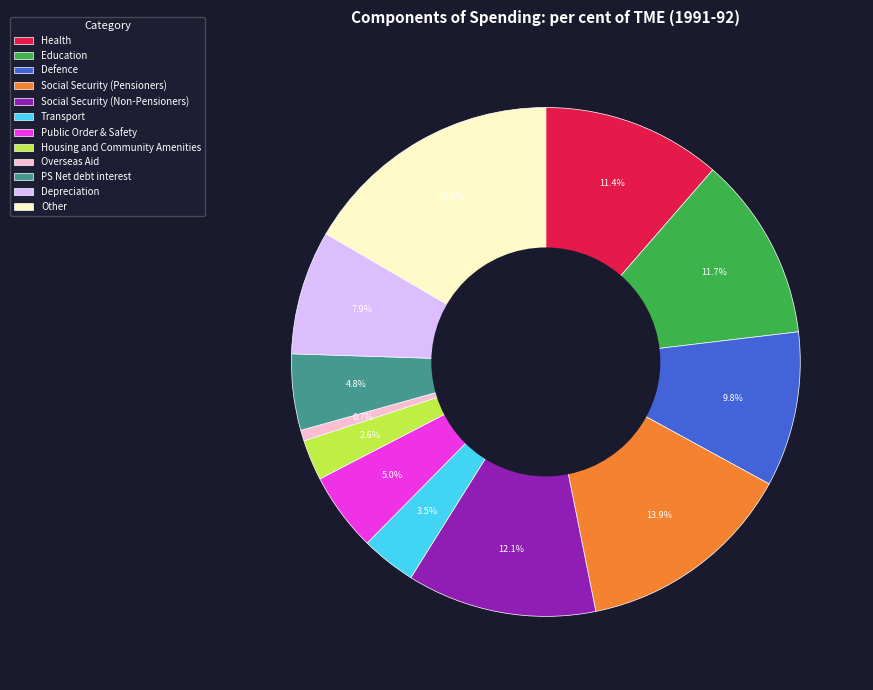

To the nearest percent, what percentage of the pie is Education?

12%